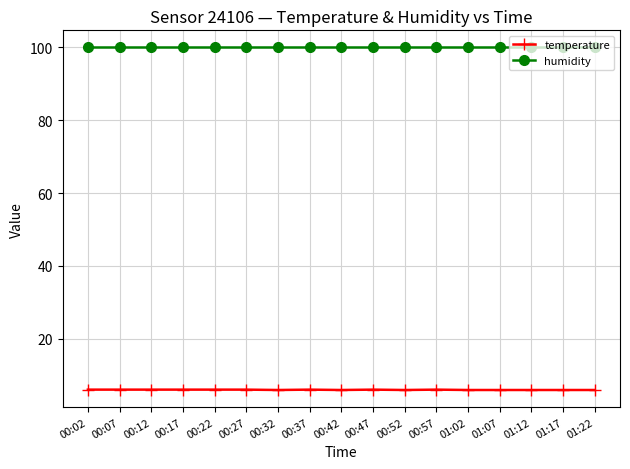

Which series has the largest total across all categories?

humidity